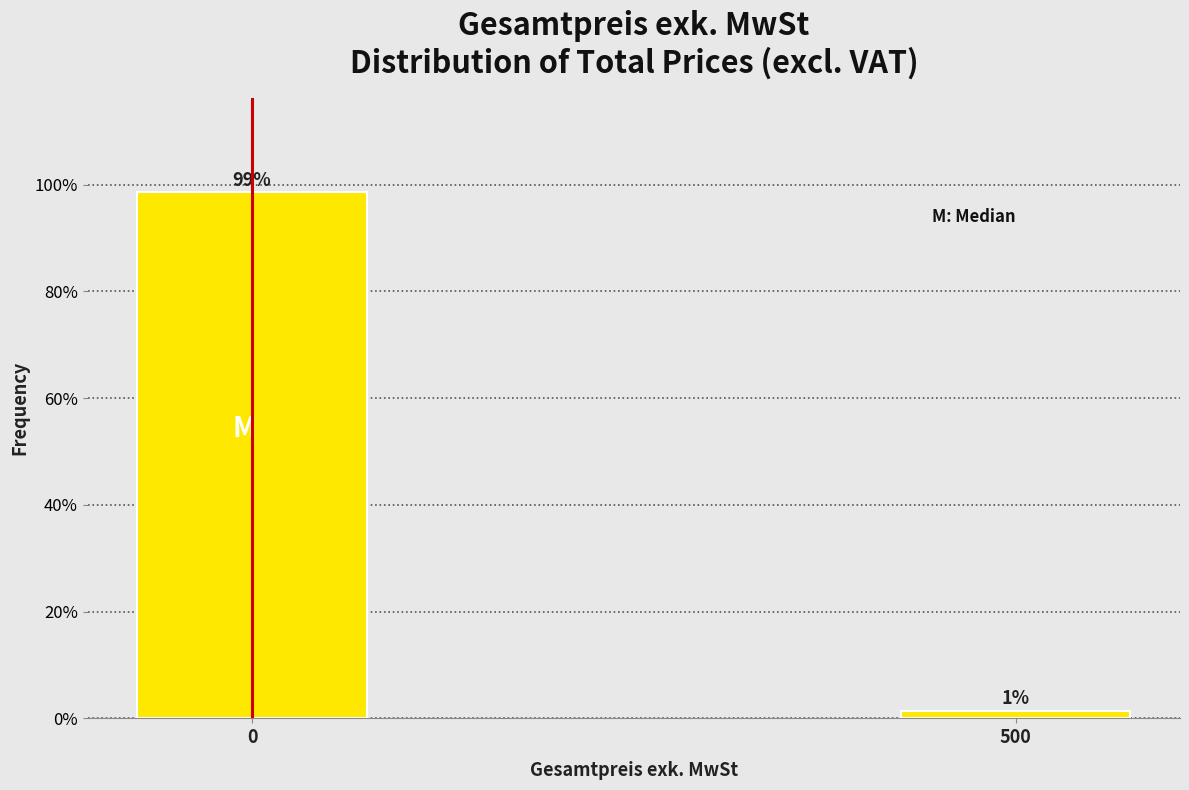

What is the value of the 1st bar from the left?

98.6